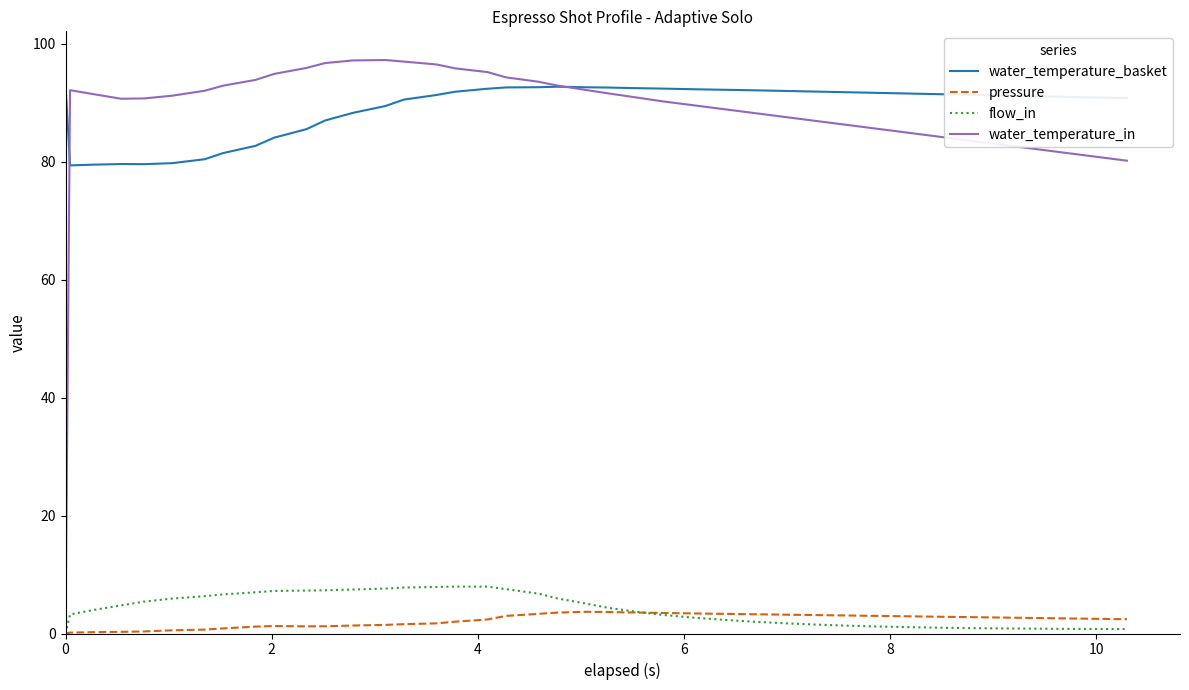

What is the maximum value for flow_in?

8.0